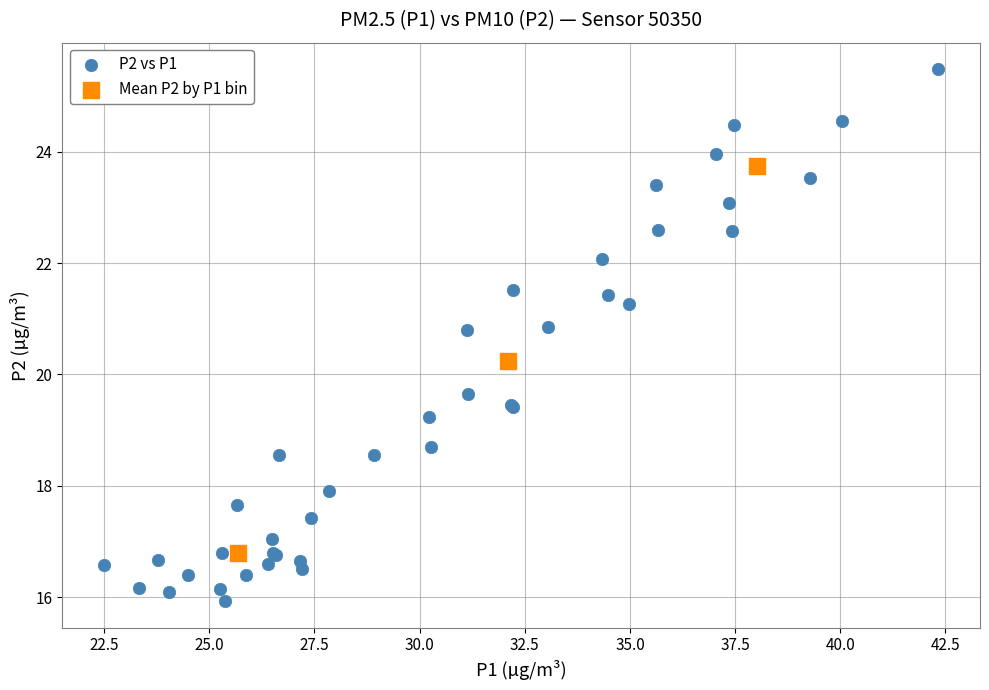

Which series contains the highest Y value?

P2 vs P1